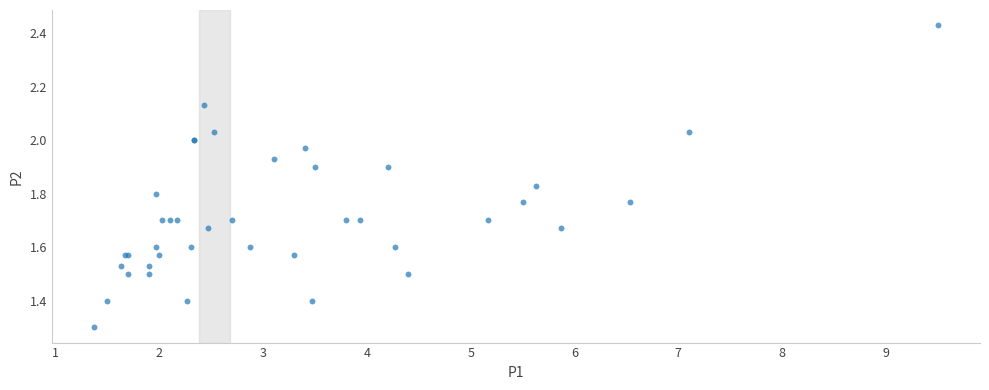

What Y value in the scatter plot is closest to 1?

1.3